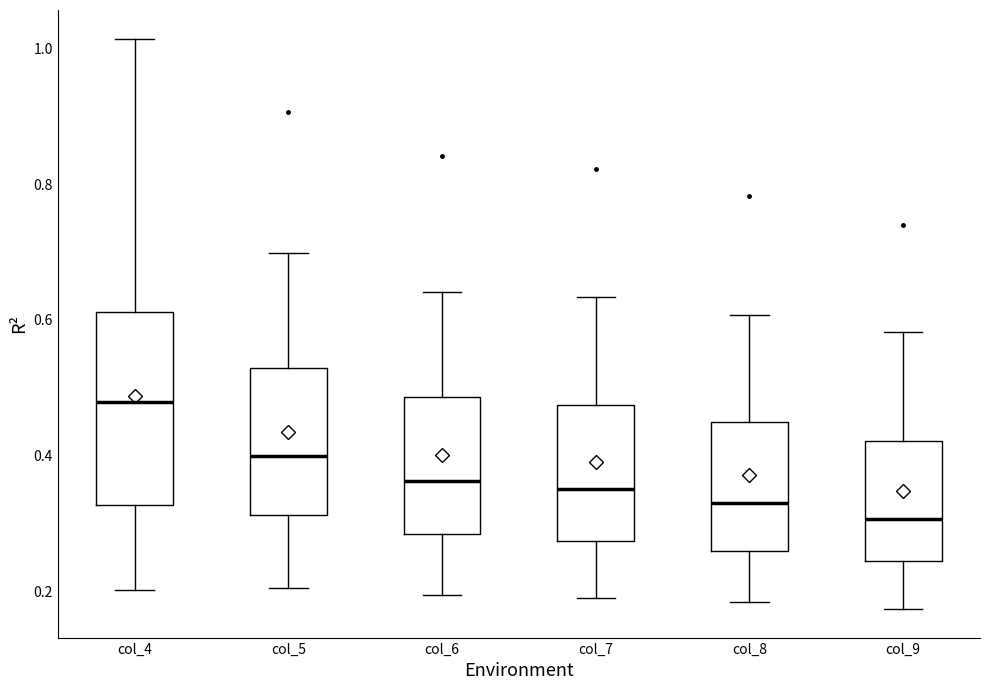

Where is the lower edge of the box for col_7 on the y-axis? The values are not printed on the chart, so give them approximately, as read against the axis.

0.28